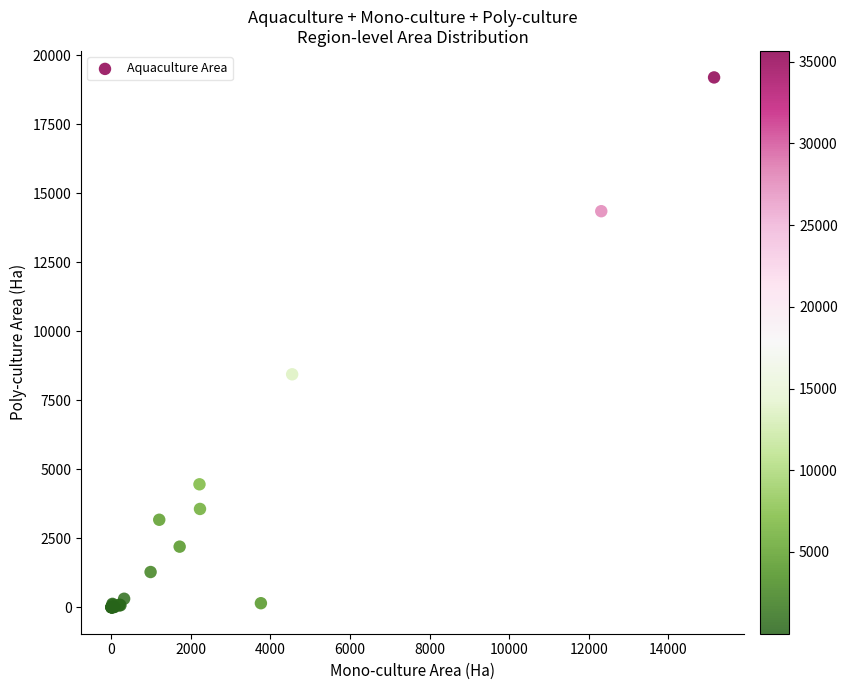

What Y value in the scatter plot is closest to 9596?

8438.5